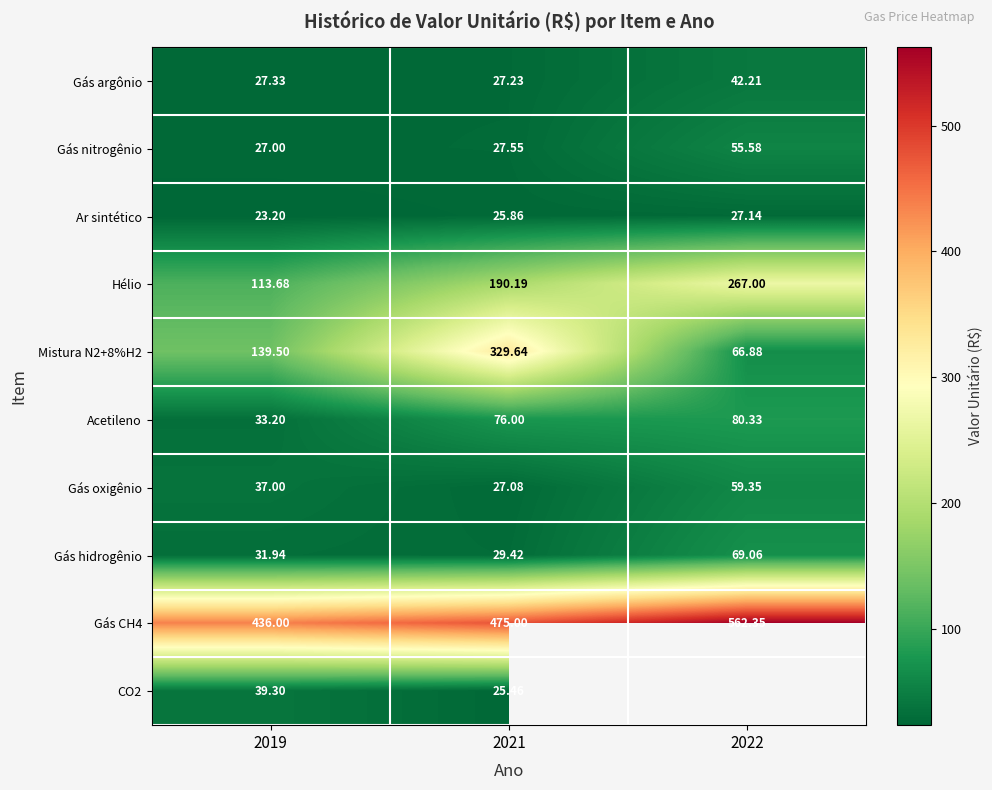

What is the spread (max minus min) of values at 2021?

449.5